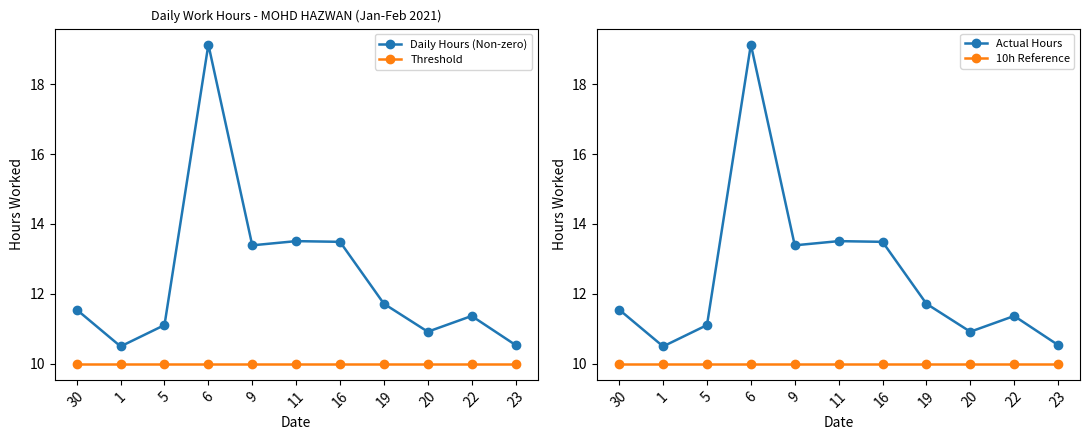

List the labels in order of Actual Hours value, largest first.

6, 11, 16, 9, 19, 30, 22, 5, 20, 23, 1